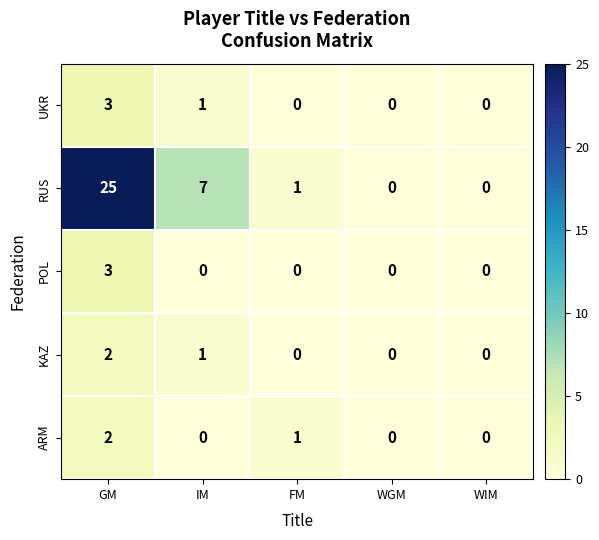

What is the maximum value for RUS?

25